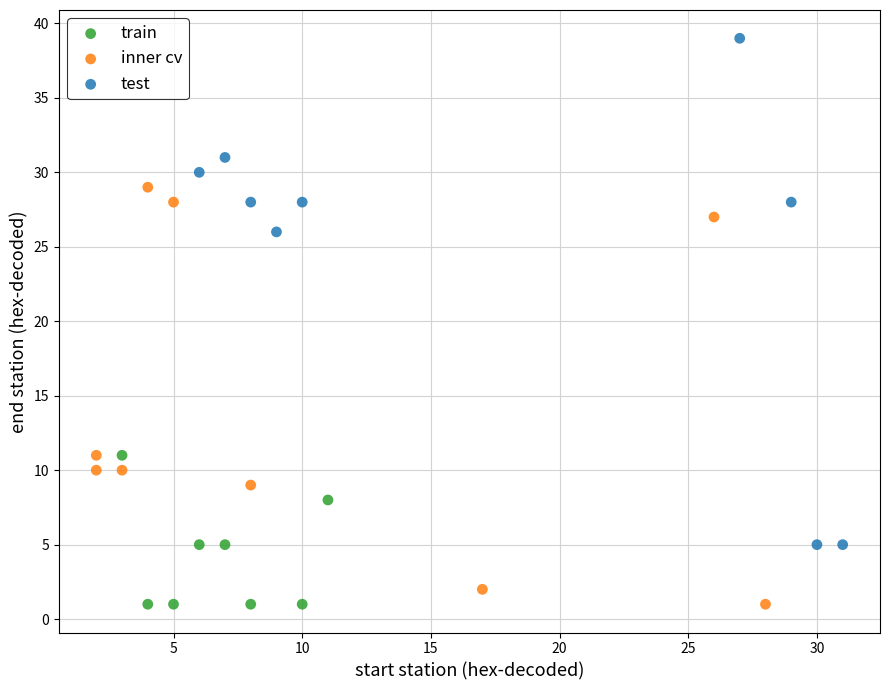

Which series has the largest Y range (max minus min)?

test